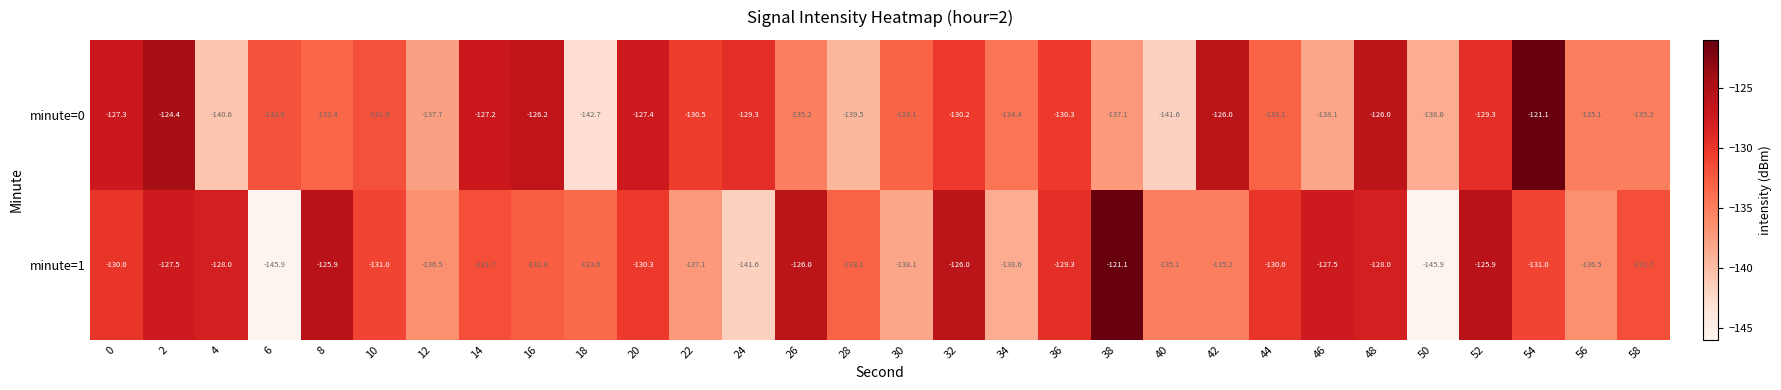

What is the spread (max minus min) of values at 48?

2.0